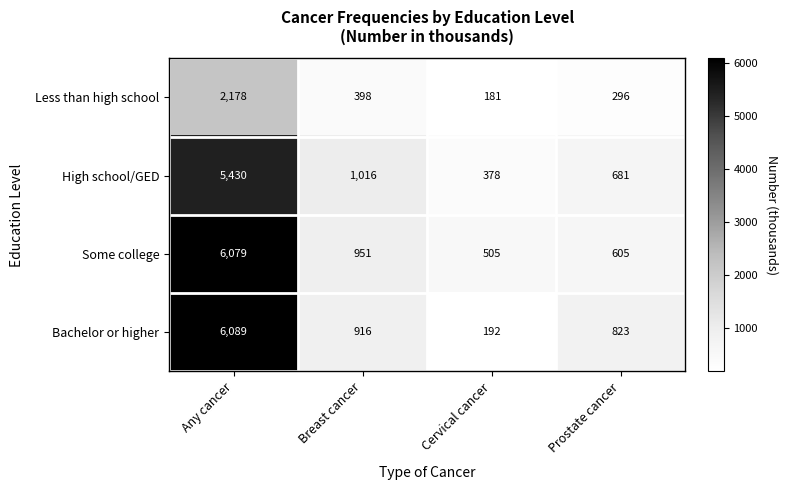

Which series has the largest range (max minus min)?

Bachelor or higher